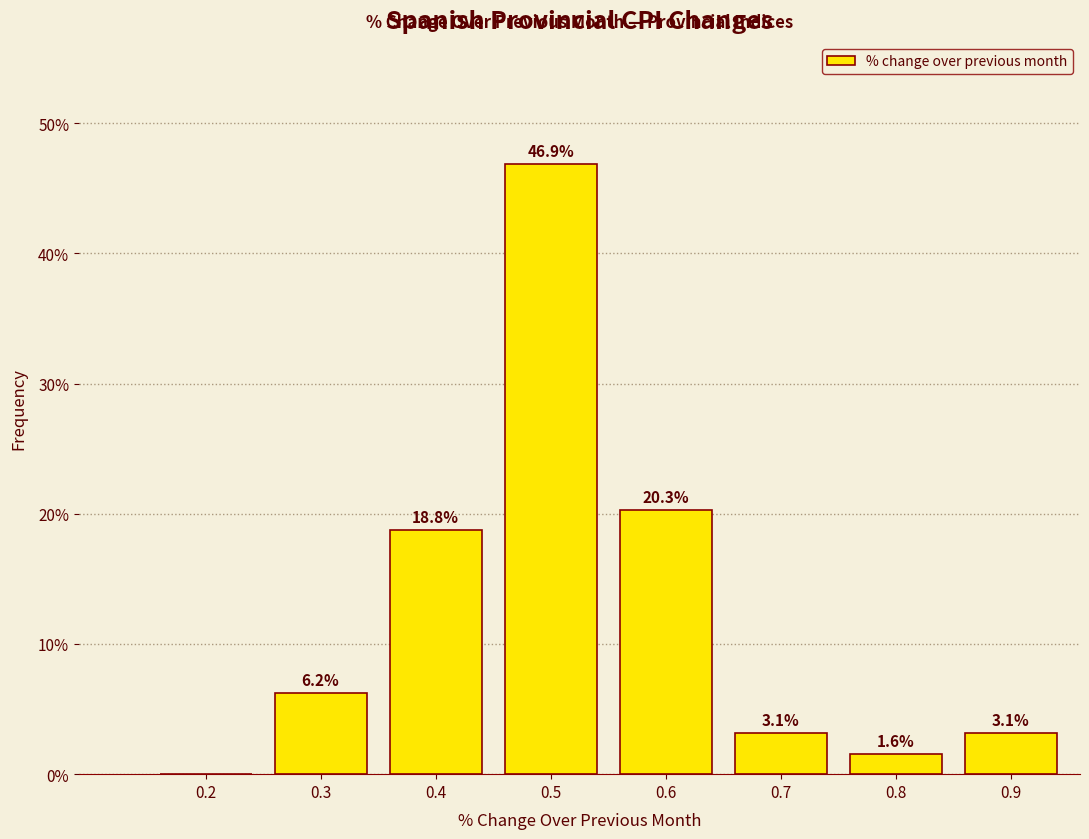

Read the value at 0.6.

20.3